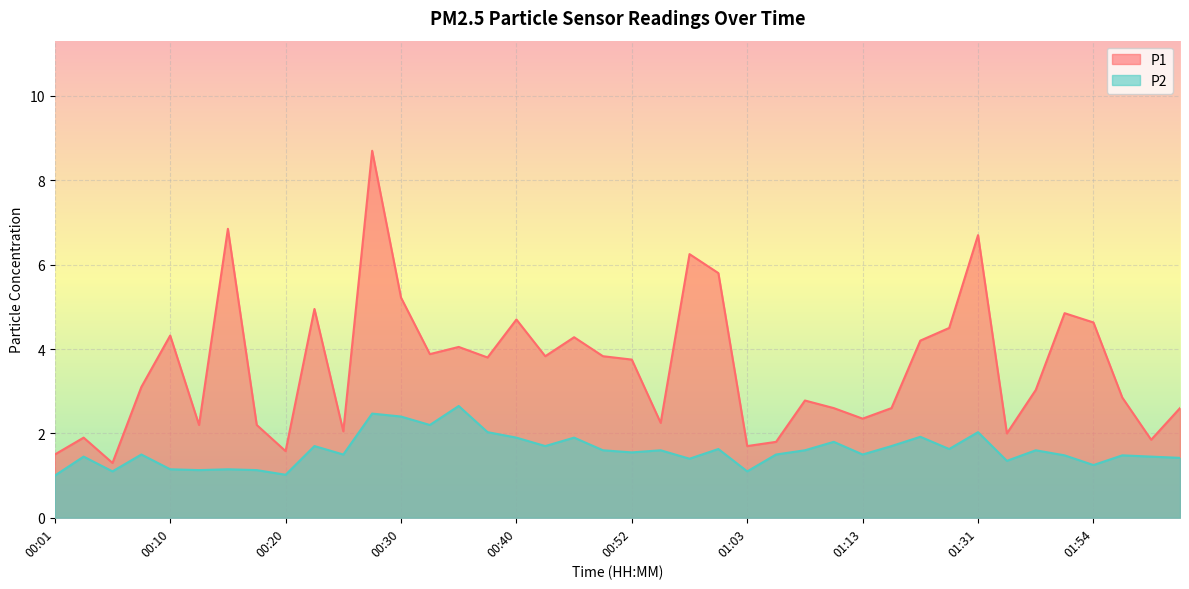

The value of P2 at 00:18 is 0.5. True or false?

False